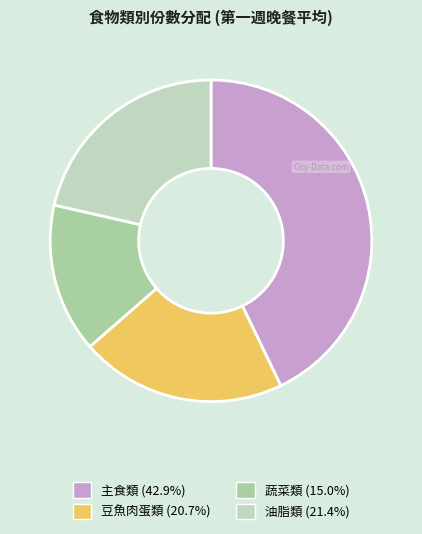

Does any single category account for the majority?

No